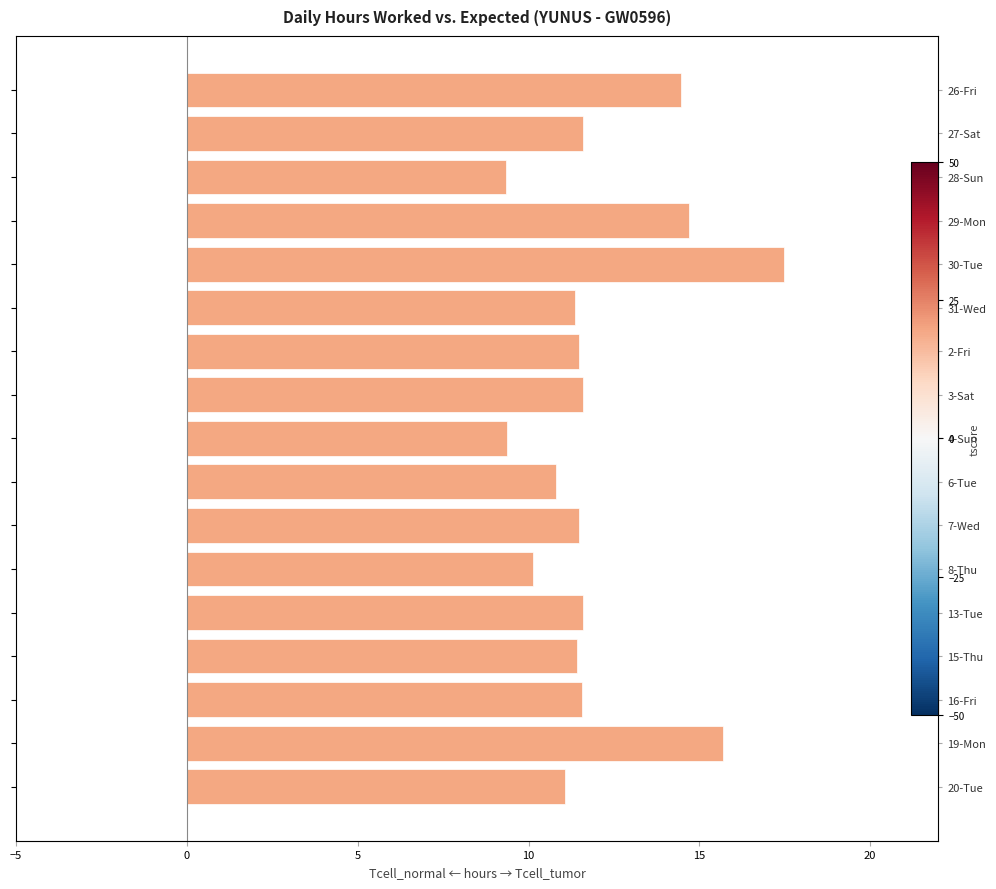

True or false: the data shows 14.7 at 29-Mon.

True